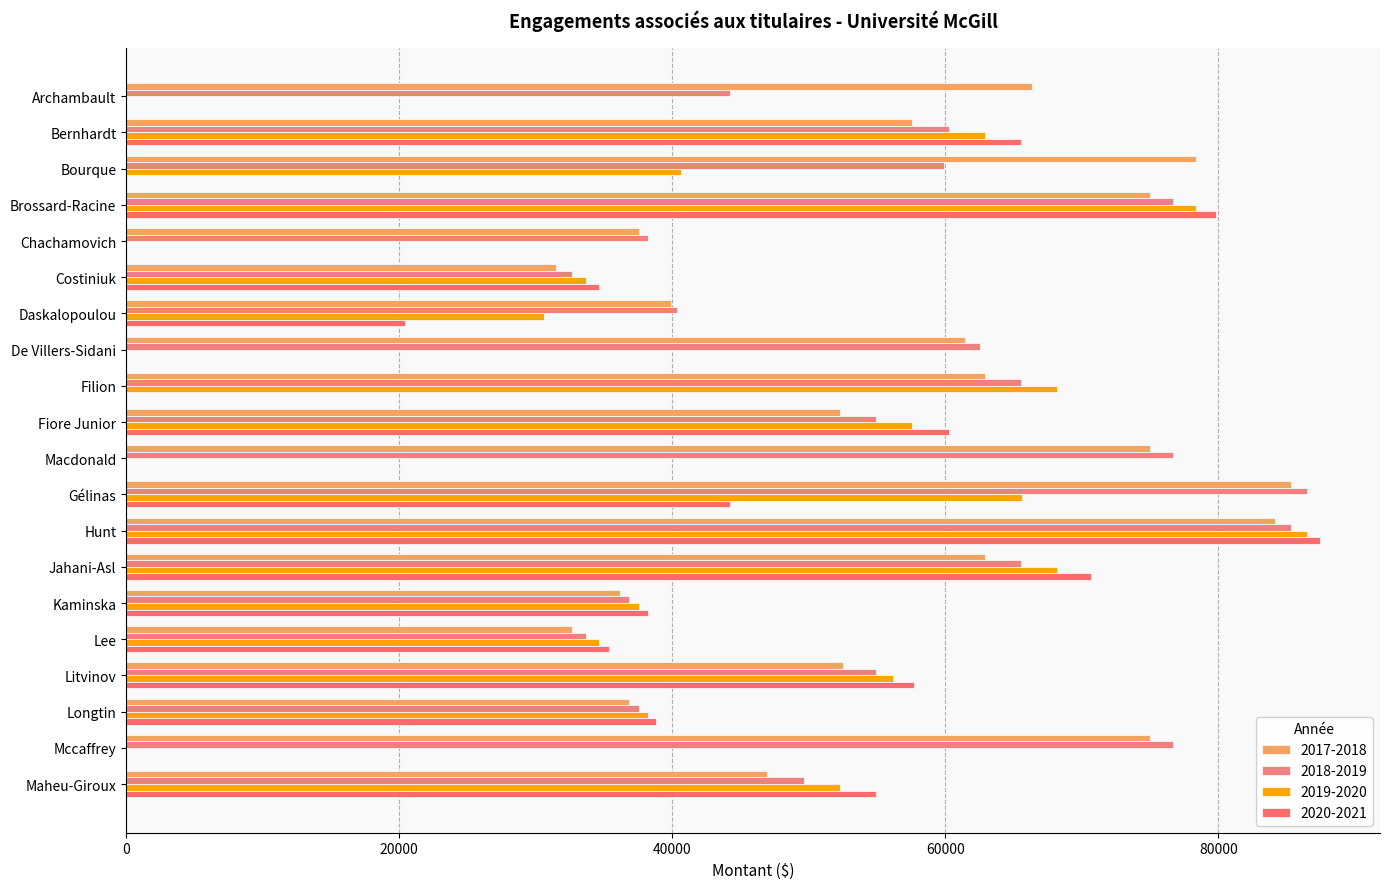

Count the number of data series in this chart.

4